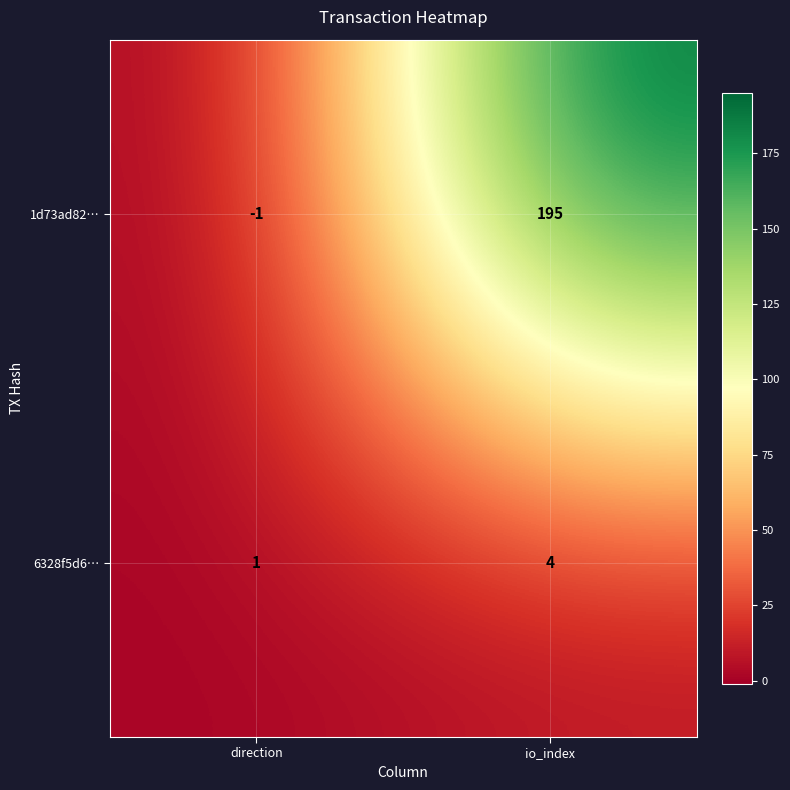

Which category has the lowest value across all series?

direction